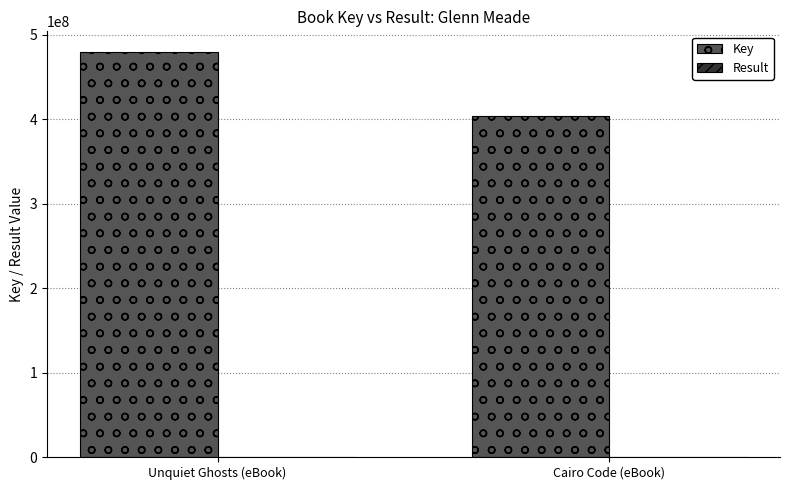

Between Unquiet Ghosts (eBook) and Cairo Code (eBook), which series saw the biggest shift?

Key